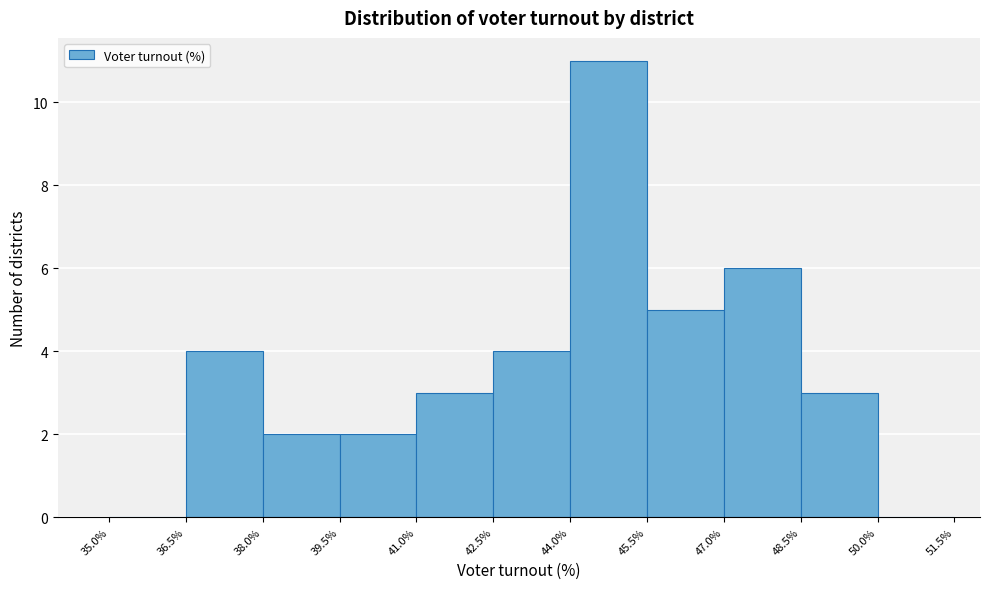

Reading left to right, transcribe this chart: for each bar, give the range it covers on the x-axis and its height. The values are not printed on the chart, so give them approximately, as read against the axis.

35.0% to 36.5%: 0
36.5% to 38.0%: 4
38.0% to 39.5%: 2
39.5% to 41.0%: 2
41.0% to 42.5%: 3
42.5% to 44.0%: 4
44.0% to 45.5%: 11
45.5% to 47.0%: 5
47.0% to 48.5%: 6
48.5% to 50.0%: 3
50.0% to 51.5%: 0